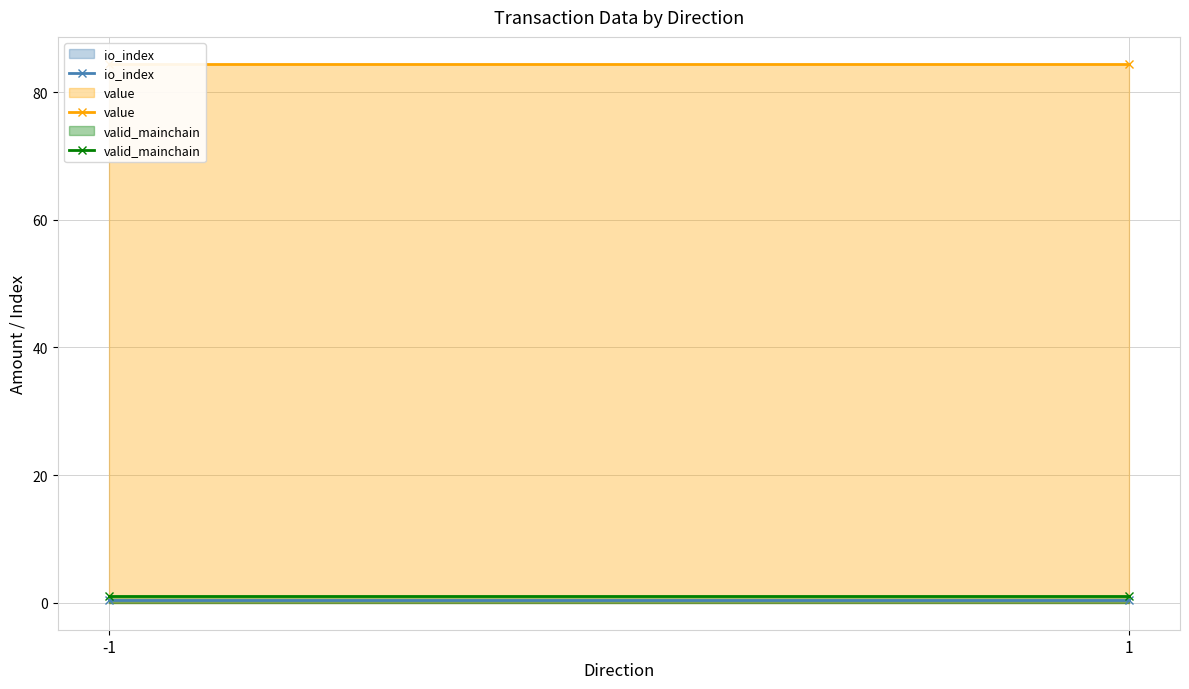

What value does the value series have at 1?

84.4